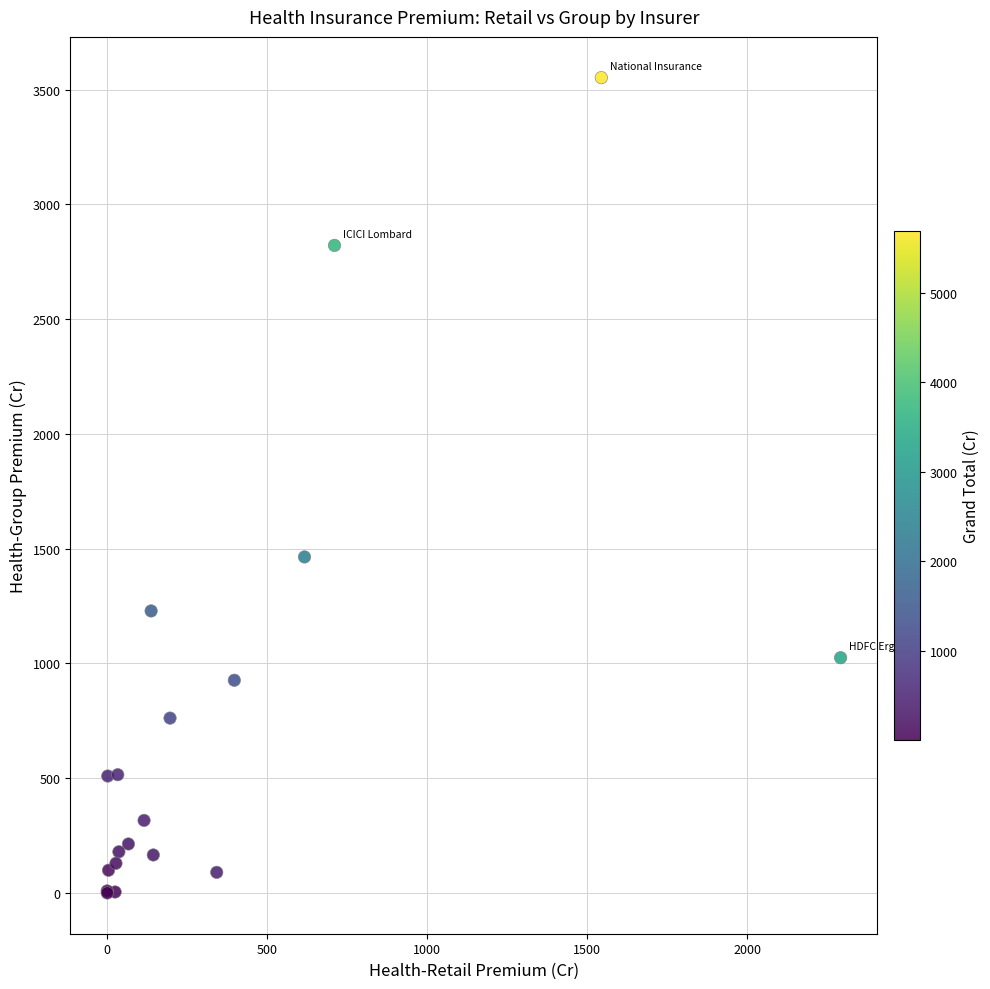

What Y value in the scatter plot is closest to 1776?

1464.0